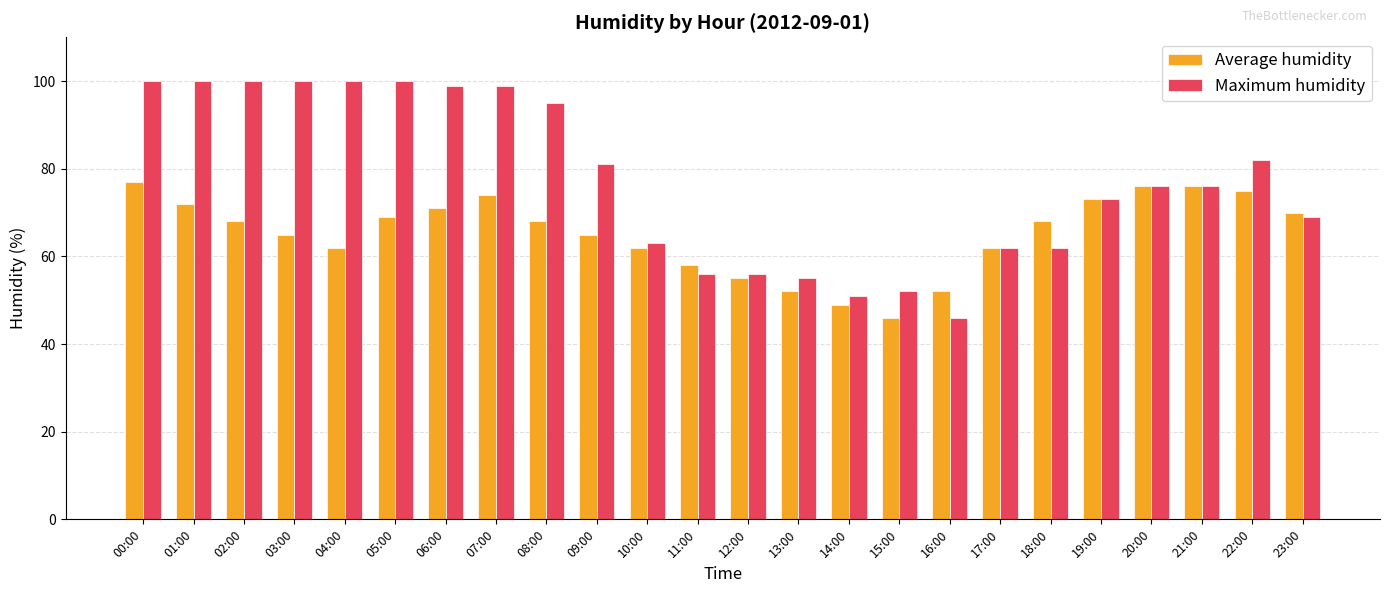

True or false: Average humidity has a value of 68 at 18:00.

True